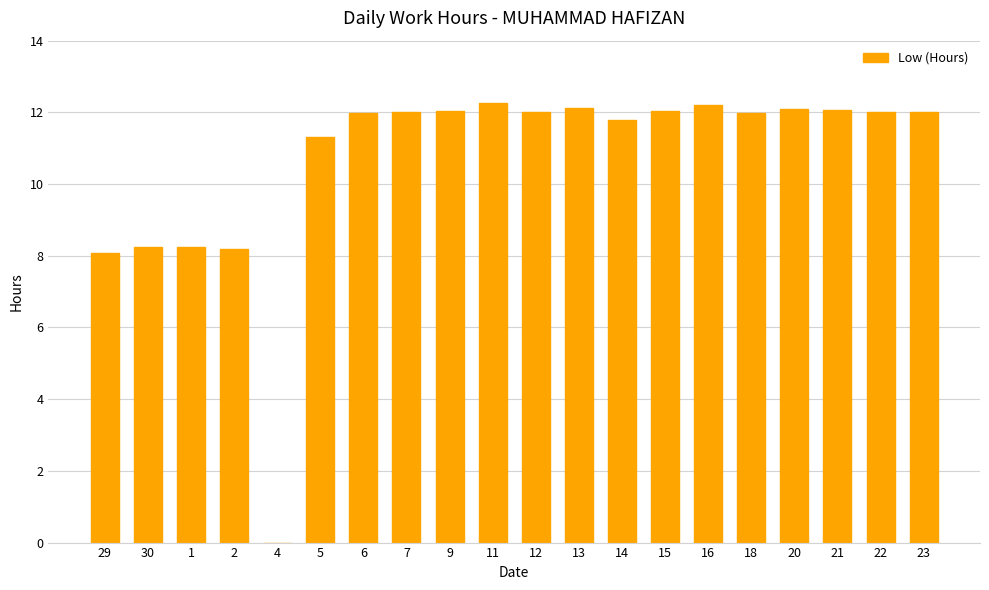

How many categories are shown in the chart?

20